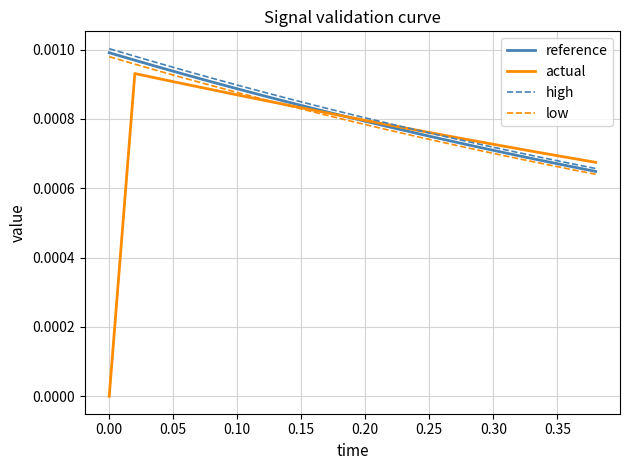

Which series has the largest range (max minus min)?

actual